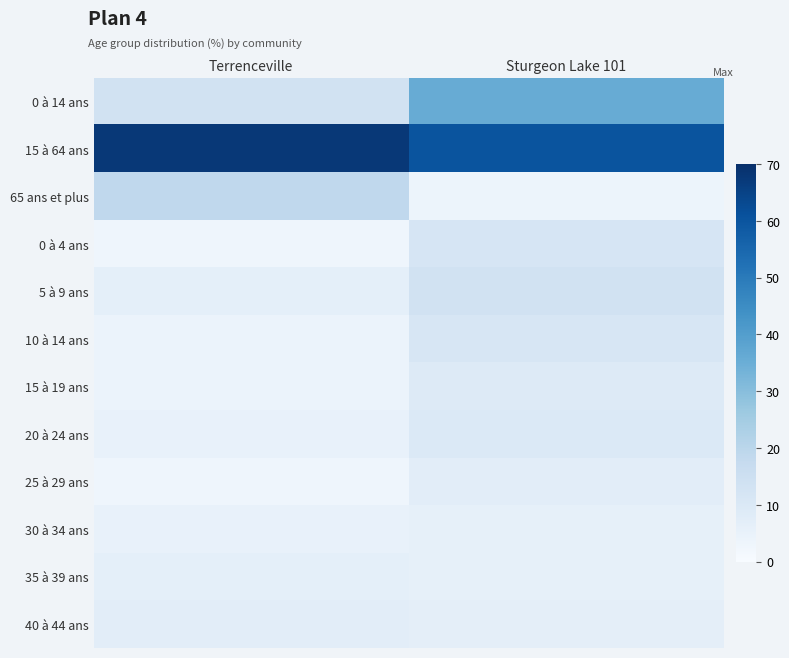

Which series changed the most between Terrenceville and Sturgeon Lake 101?

0 à 14 ans